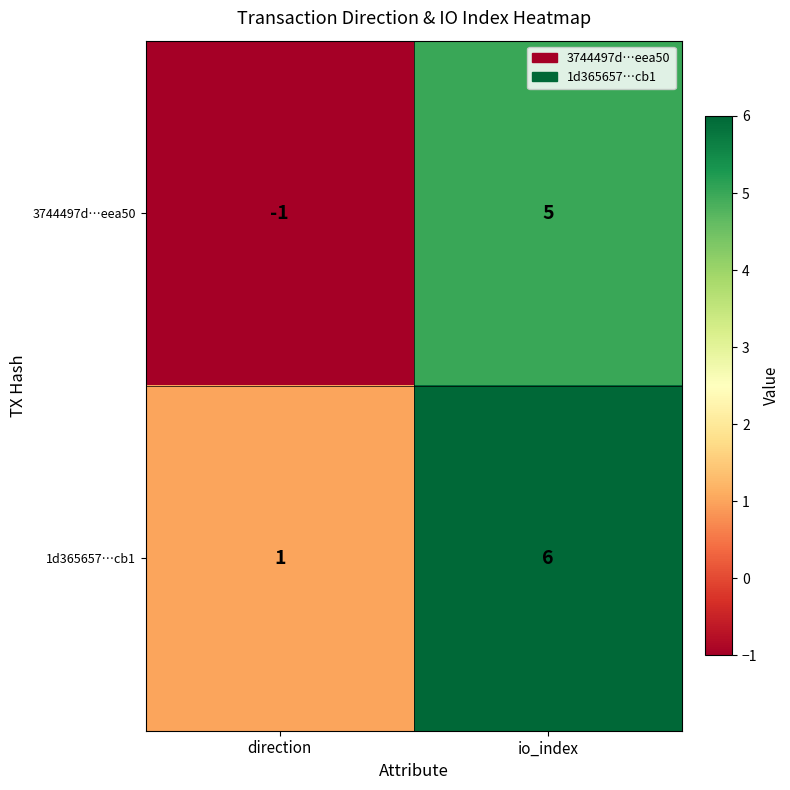

Is it true that 1d365657…cb1 equals 10 at io_index?

False